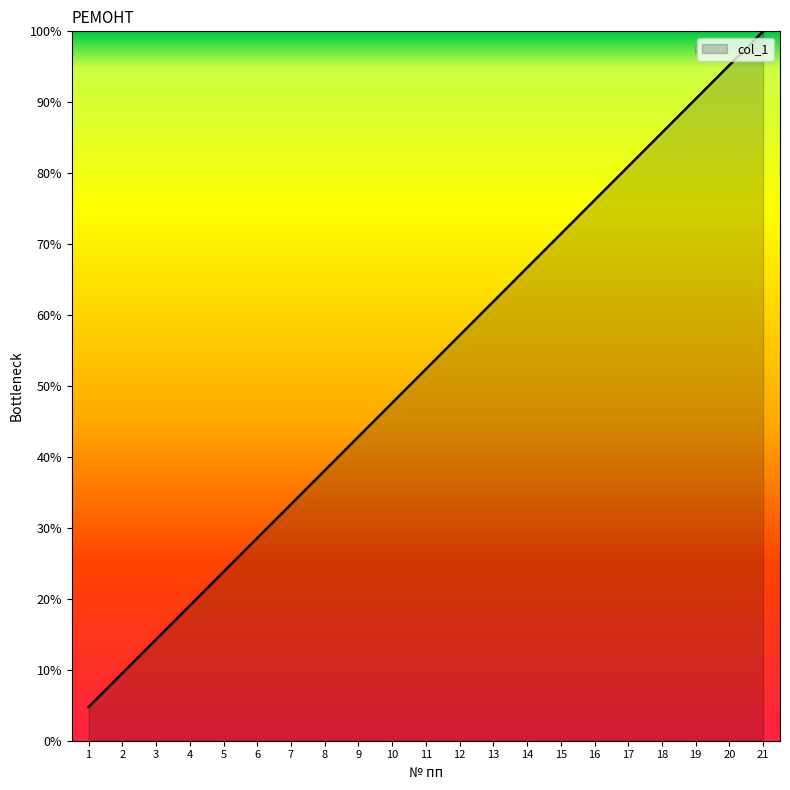

The value at 15 is 37.3. True or false?

False